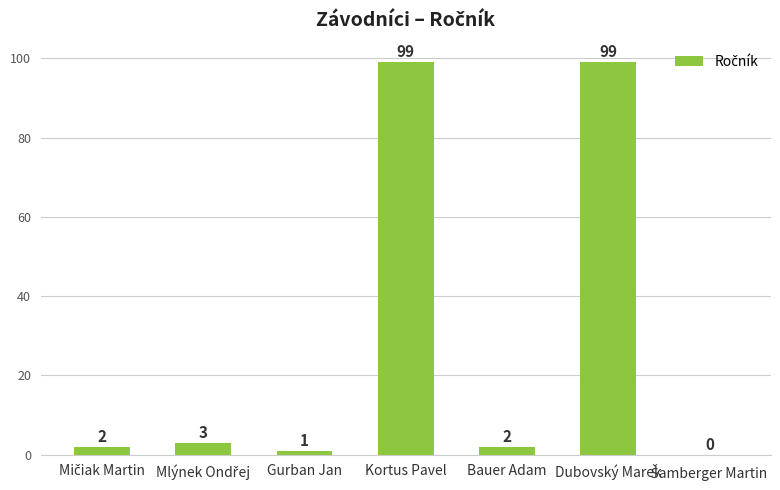

True or false: the data shows 2 at Bauer Adam.

True